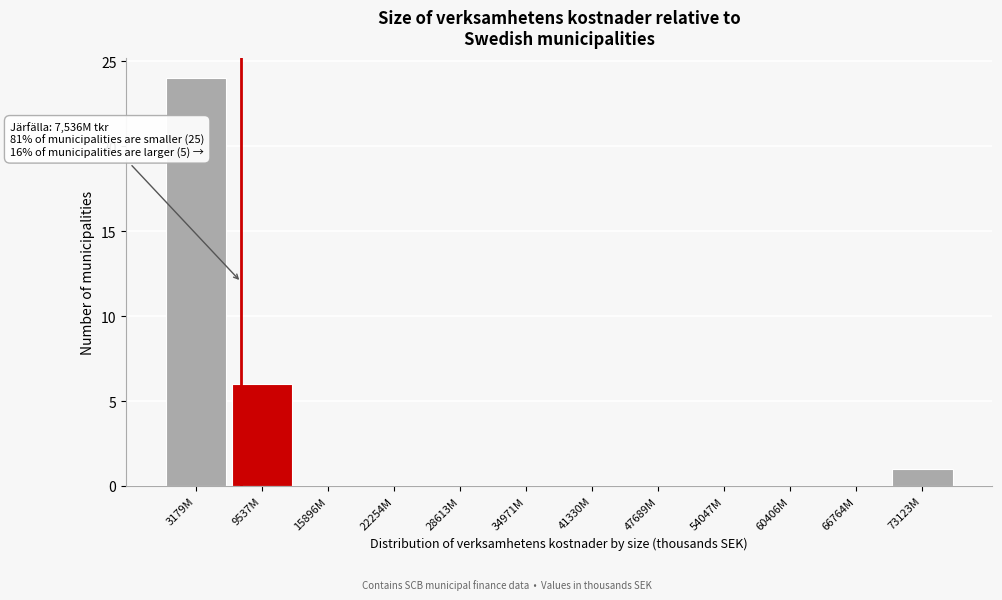

Reading left to right, transcribe all the data shown in this chart.

3179M=24	9537M=6	15896M=0	22254M=0	28613M=0	34971M=0	41330M=0	47689M=0	54047M=0	60406M=0	66764M=0	73123M=1